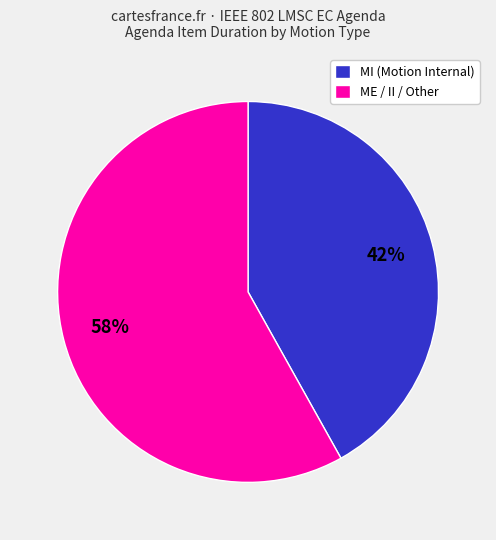

Which category accounts for the majority?

ME / II / Other